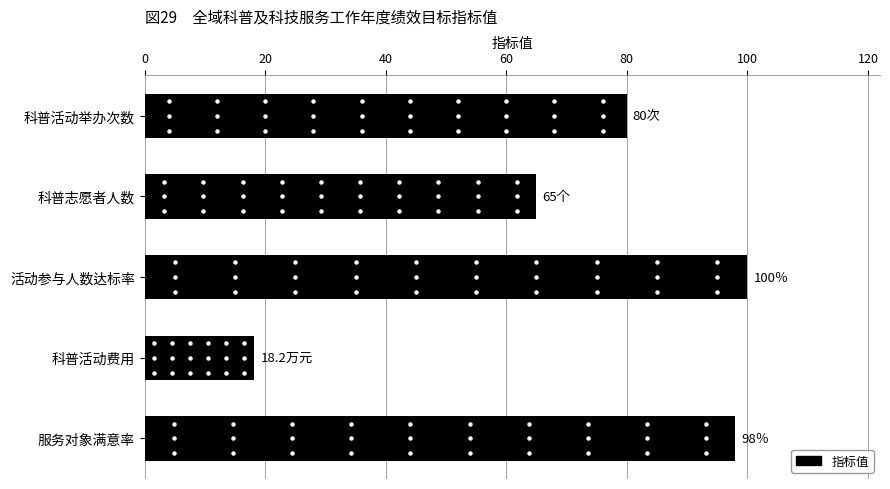

True or false: the data shows 65.0 at 科普志愿者人数.

True